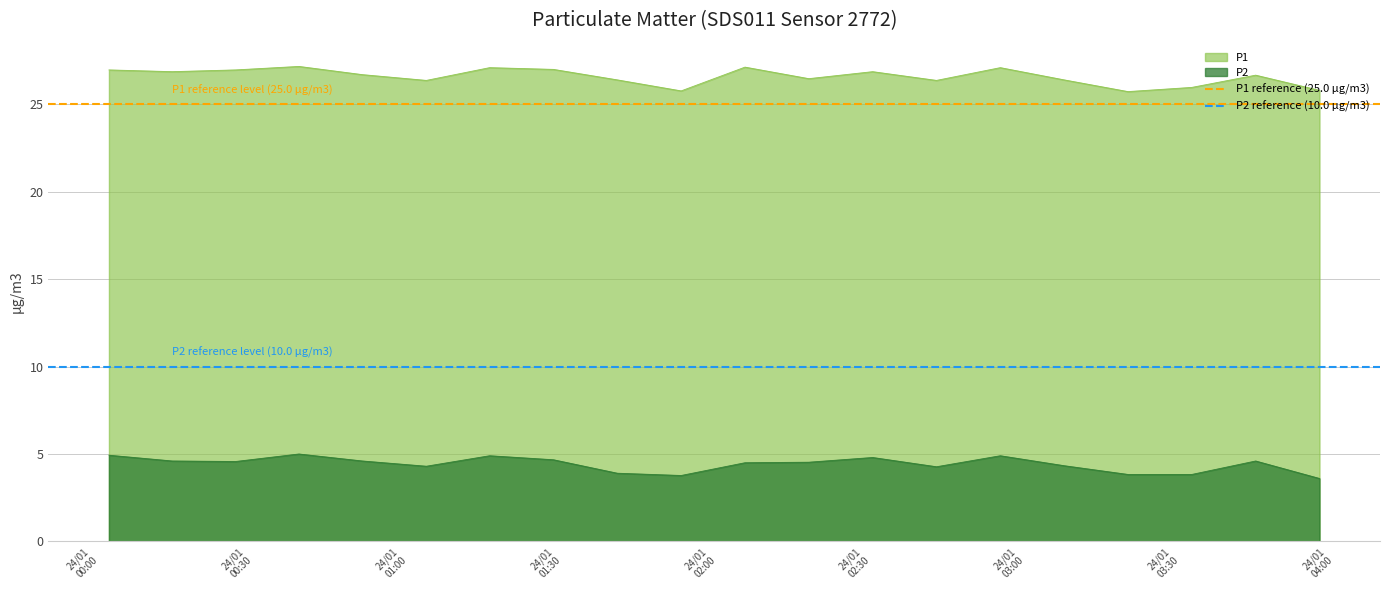

True or false: P2 and P1 cross at least once.

False